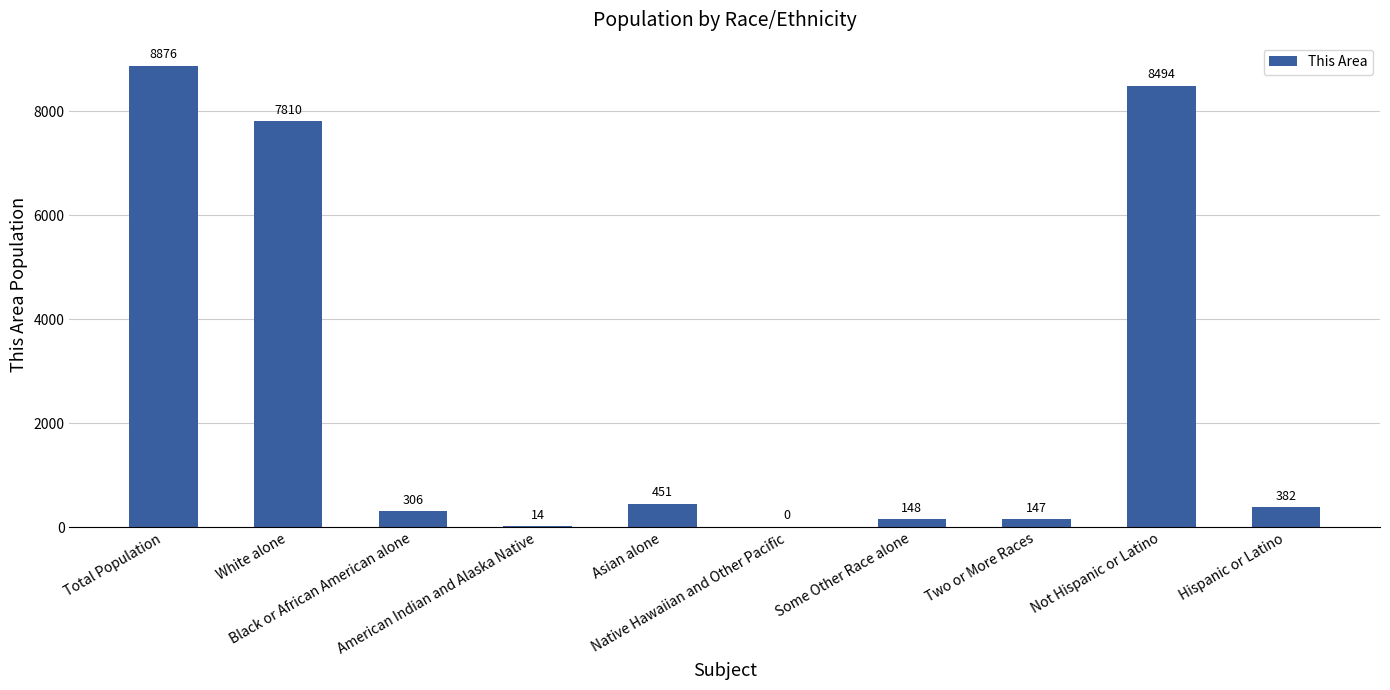

What is the greatest value displayed?

8876